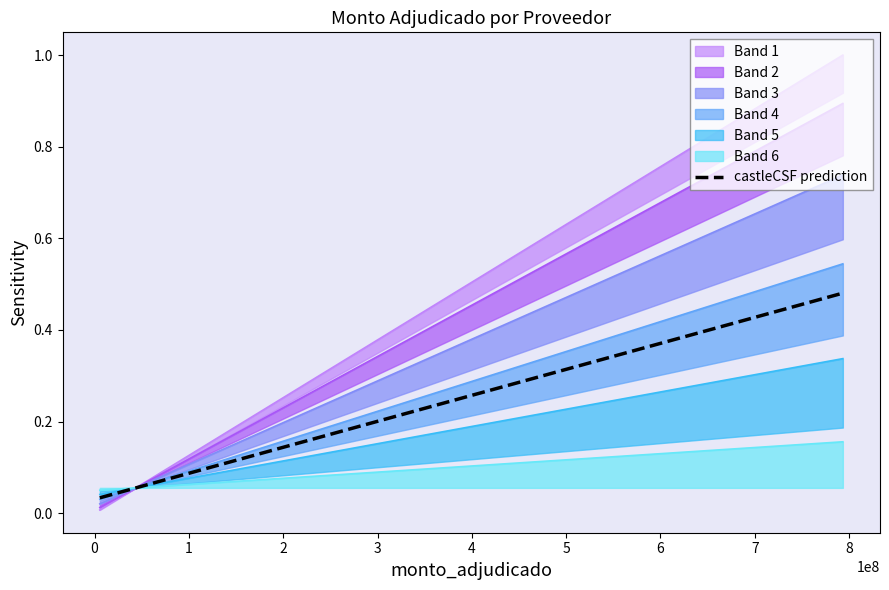

What is the difference between the second highest and second lowest values?

0.3